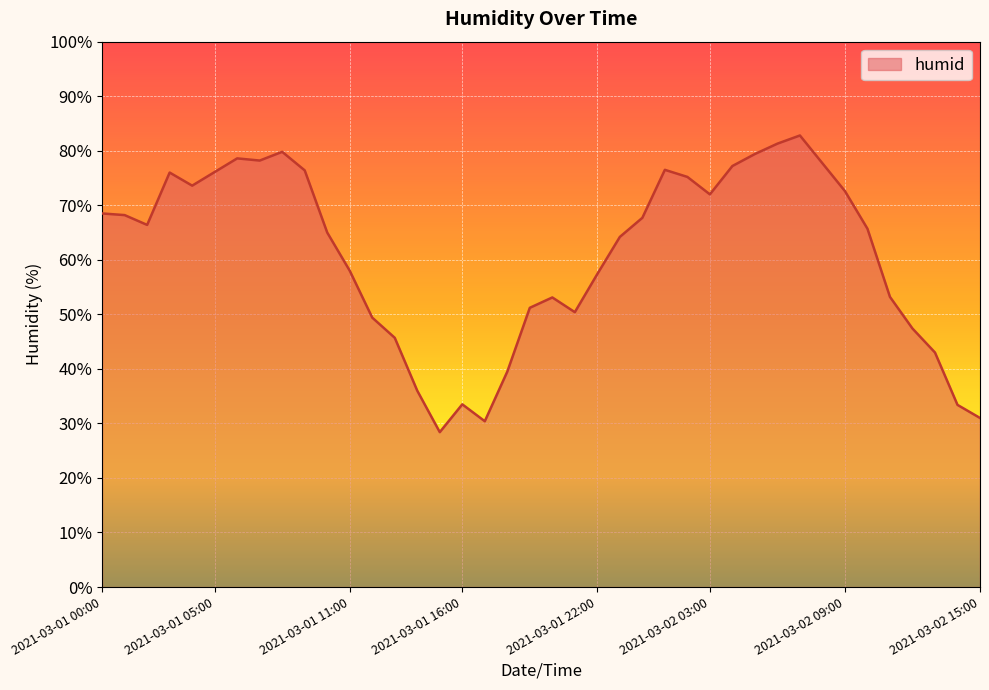

What is the difference between the maximum and minimum values?

54.4